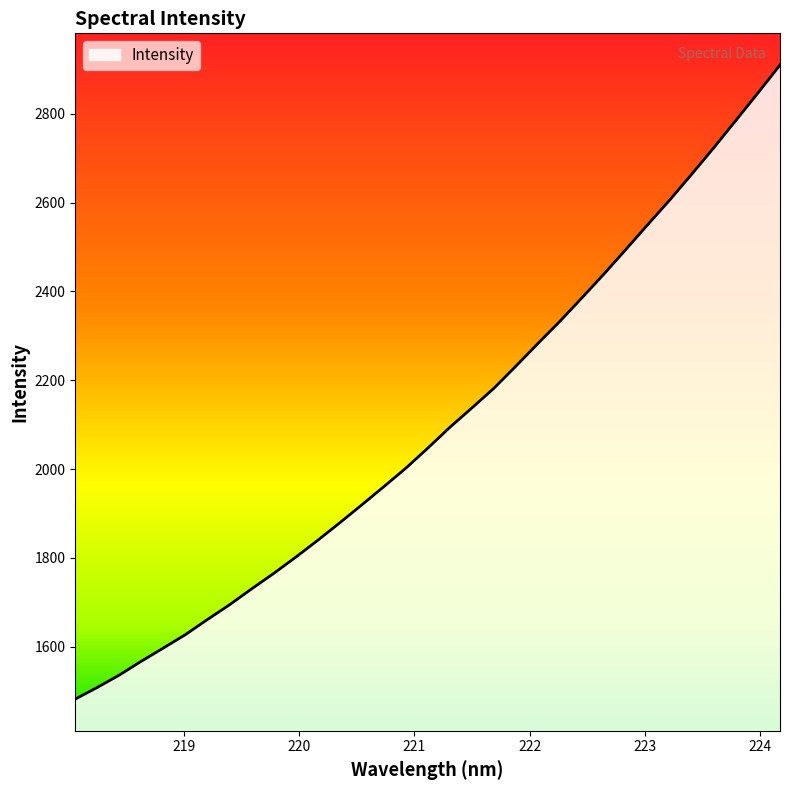

What is the greatest value displayed?

2909.6